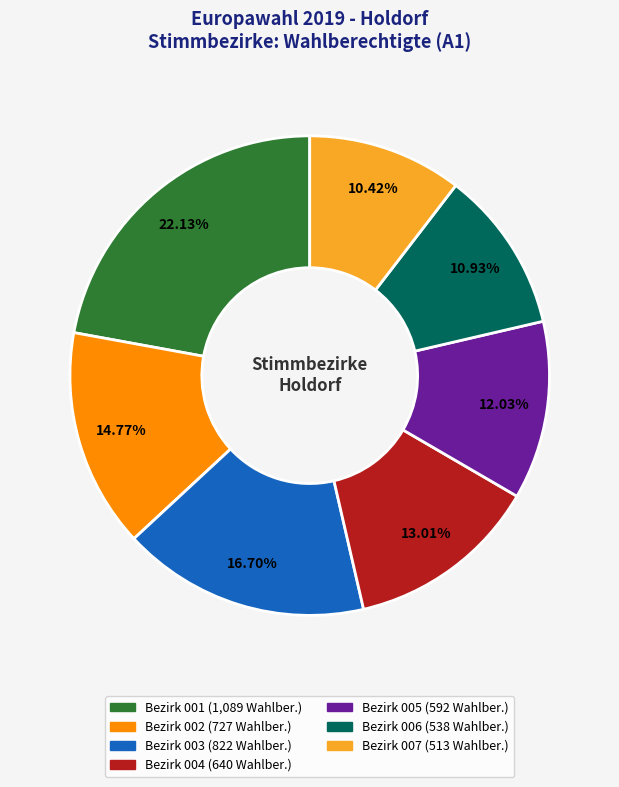

Does any single category account for the majority?

No